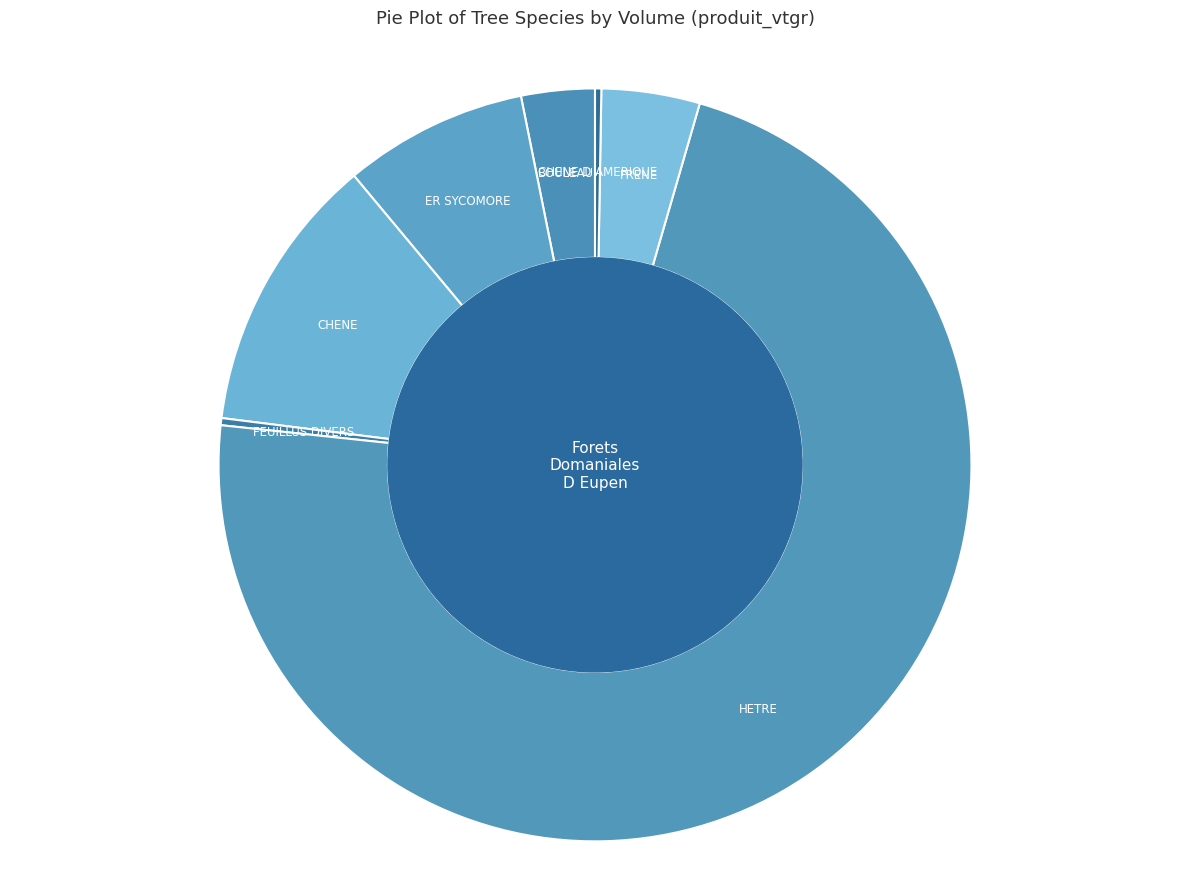

Which category has the biggest portion of the pie?

HETRE